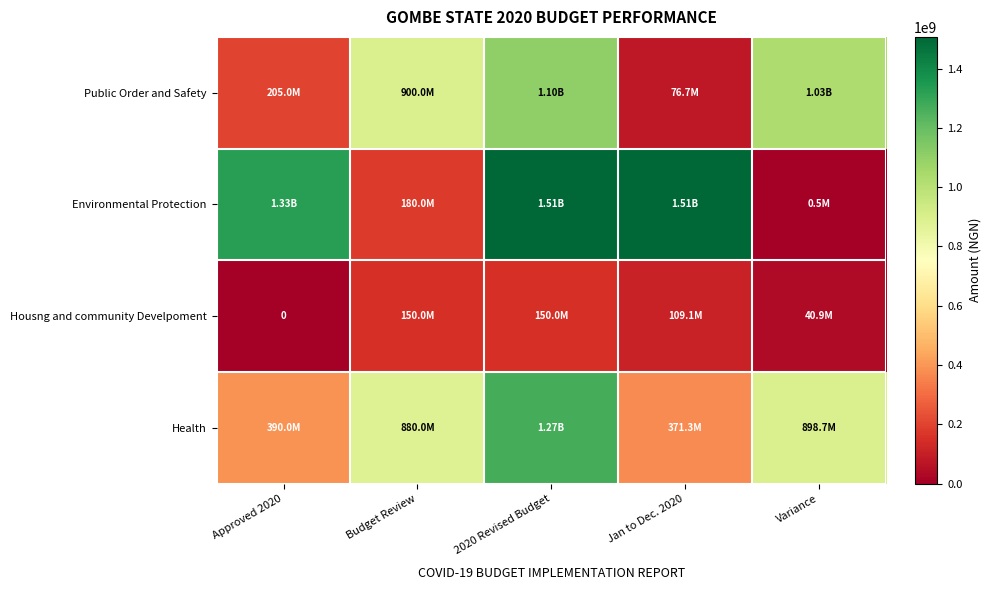

What is the difference between the highest and lowest values at Budget Review?

750000000.0